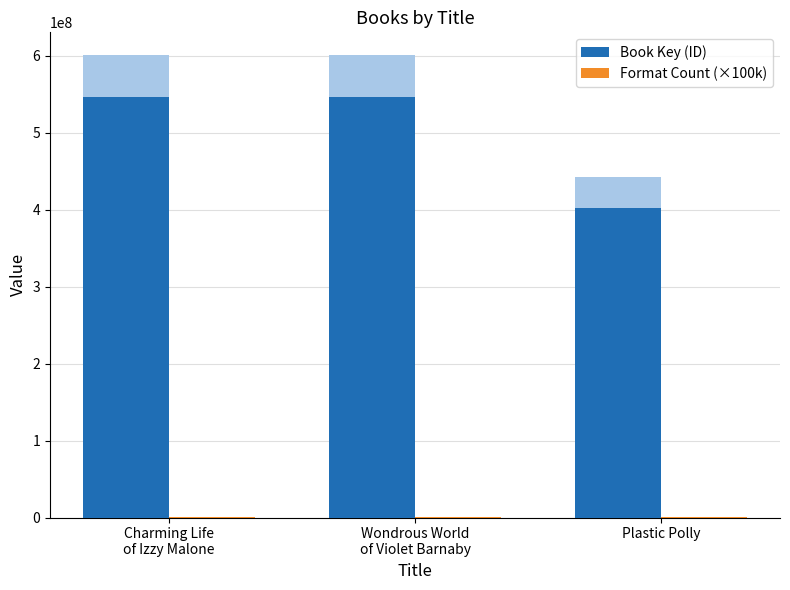

Rank the categories by Book Key (ID) value from lowest to highest.

Plastic Polly, Charming Life
of Izzy Malone, Wondrous World
of Violet Barnaby